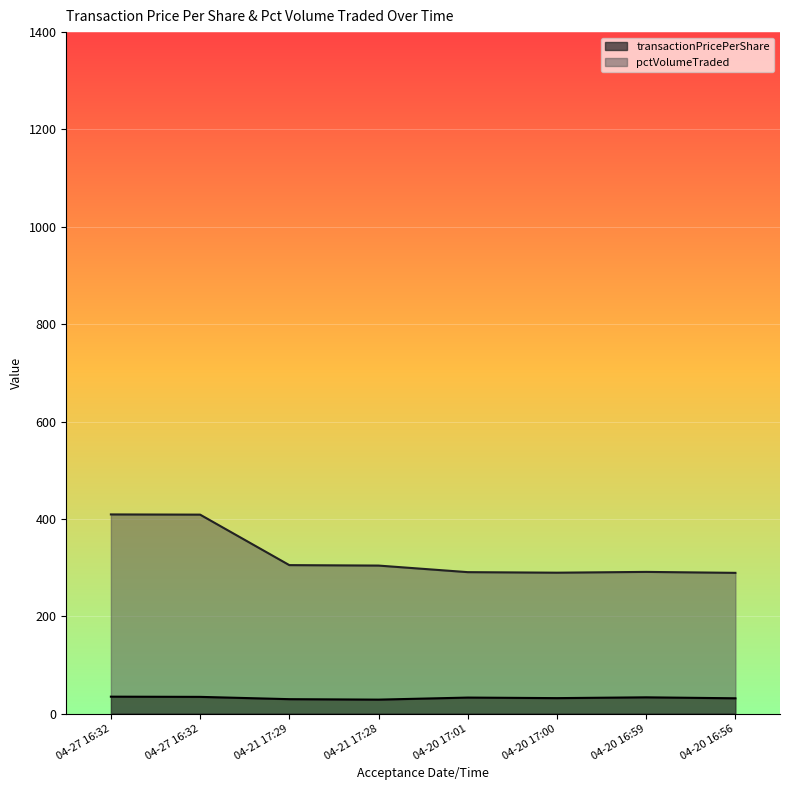

What is the total value across all series at 04-20 16:56?

320.5